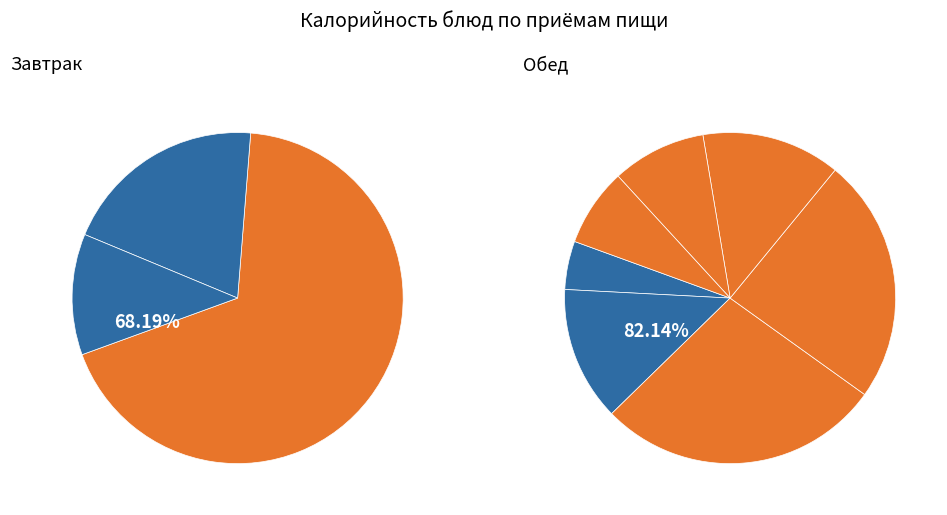

Which category has the smallest portion of the pie?

Зеленный горошек